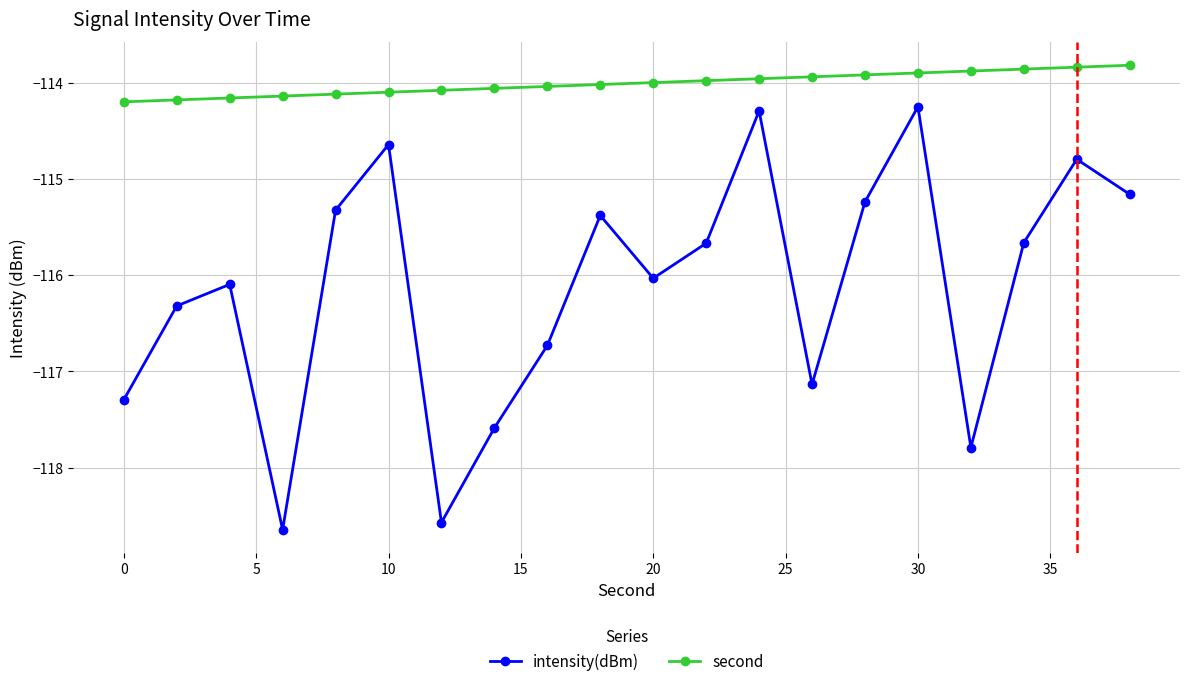

True or false: intensity(dBm) has more than 0 interior local peaks.

True